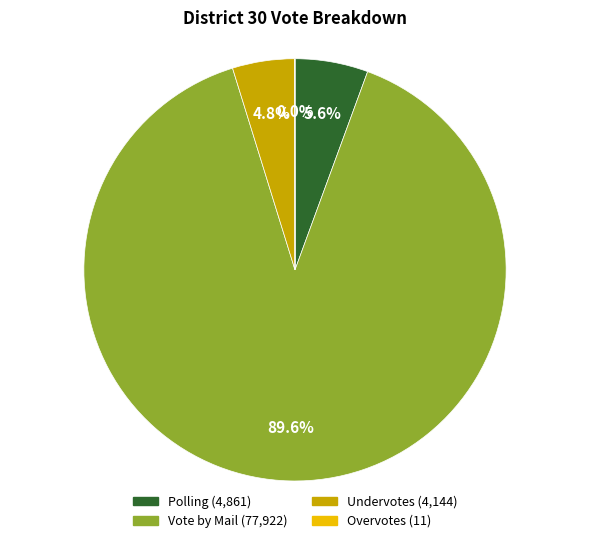

Which category has the biggest portion of the pie?

Vote by Mail